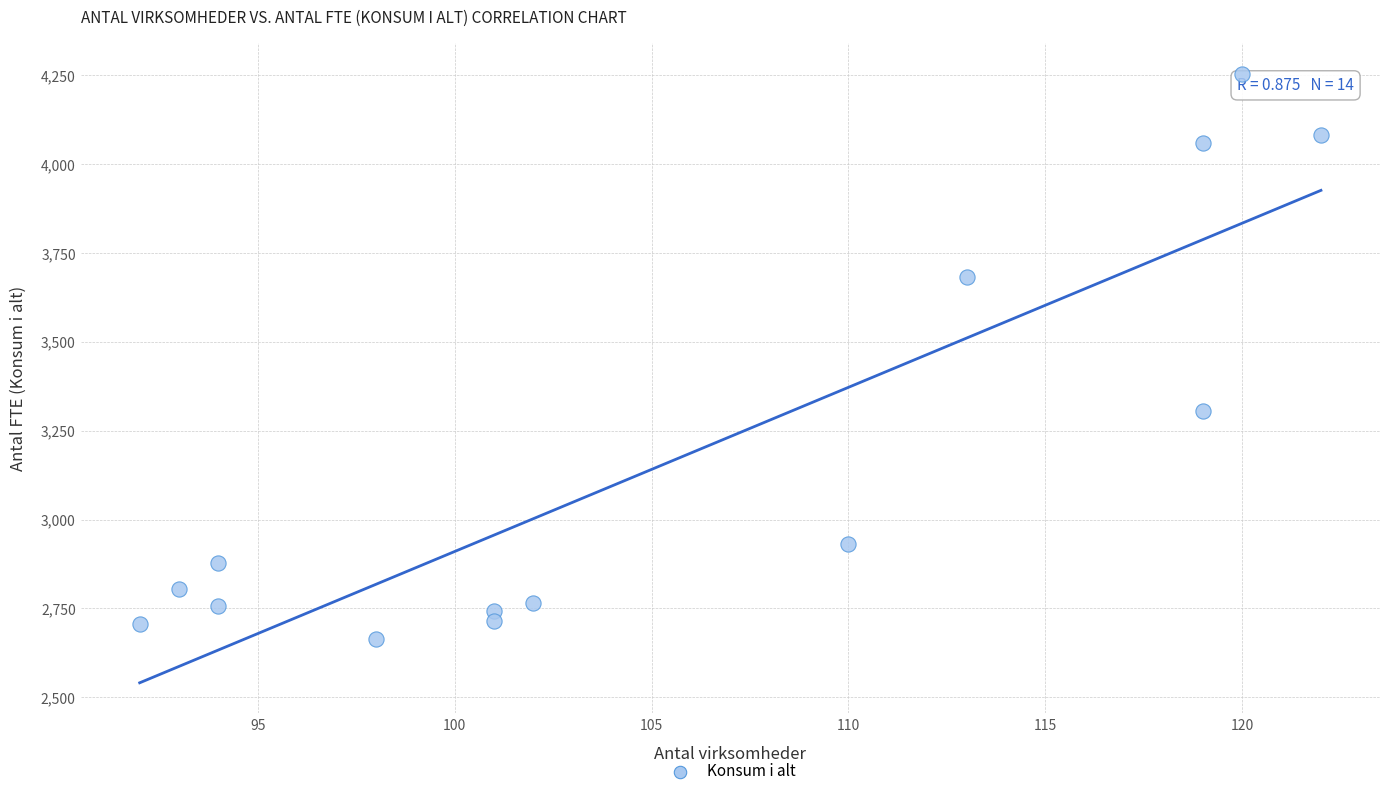

What Y value in the scatter plot is closest to 3458?

3306